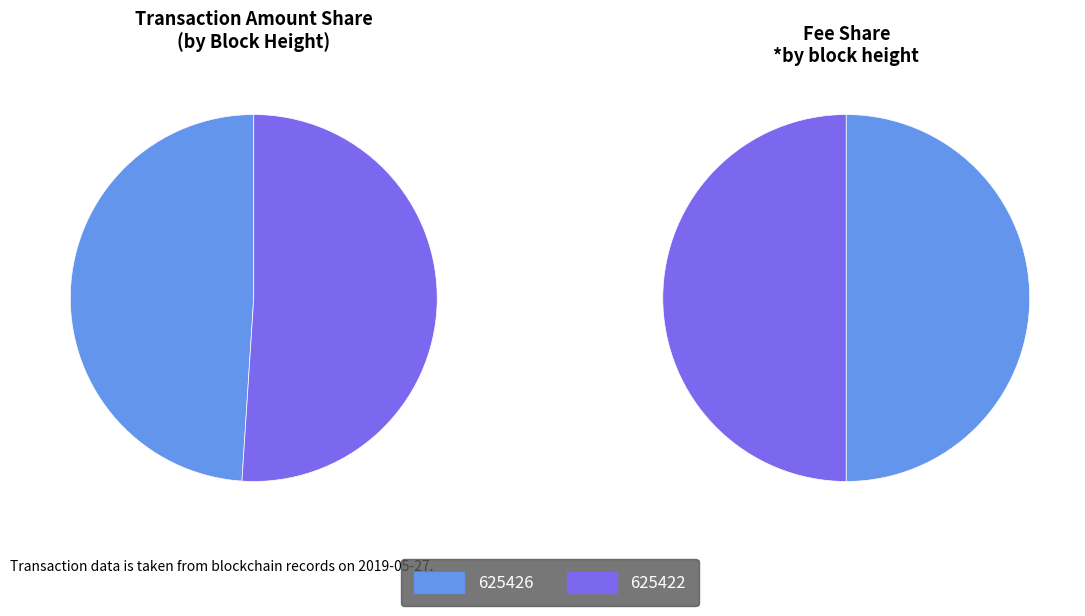

Is there any slice that represents more than half of the pie?

Yes